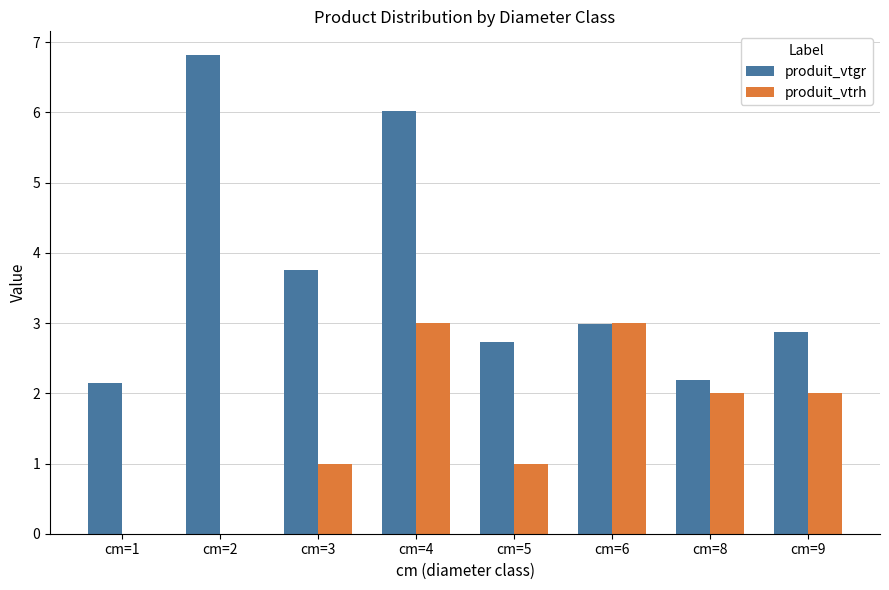

What is the average value of the produit_vtgr series?

3.7